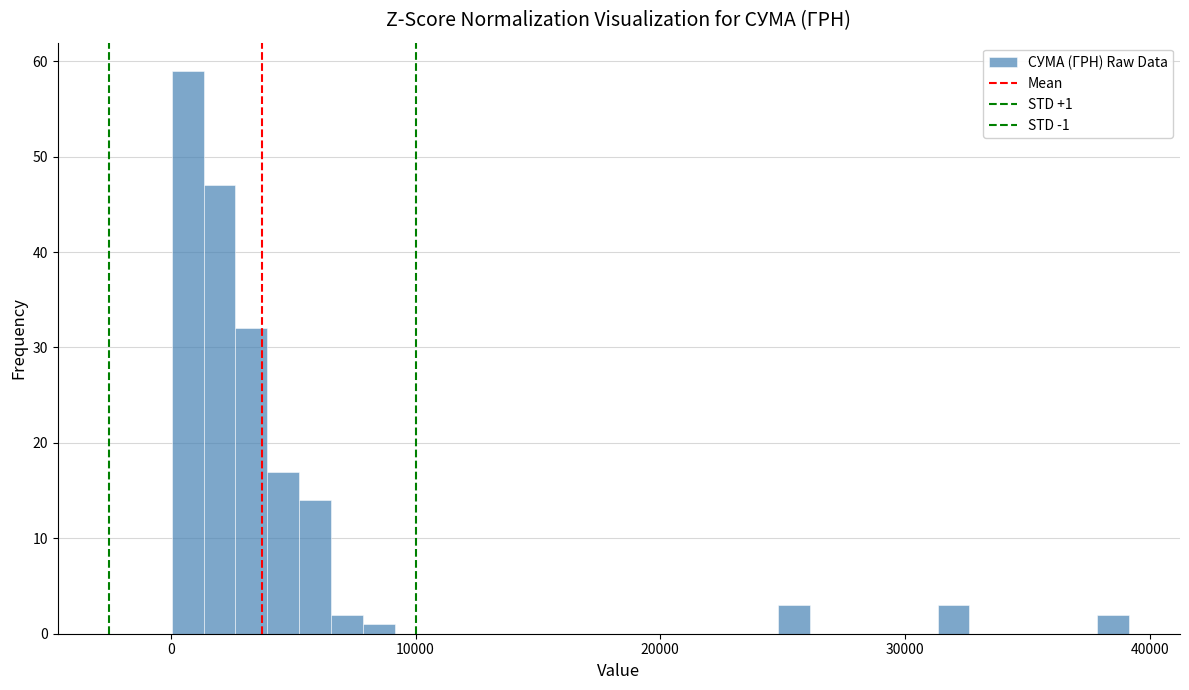

Around what value on the x-axis is the tallest bar? Give the approximate position of its centre, as read against the axis.

1000